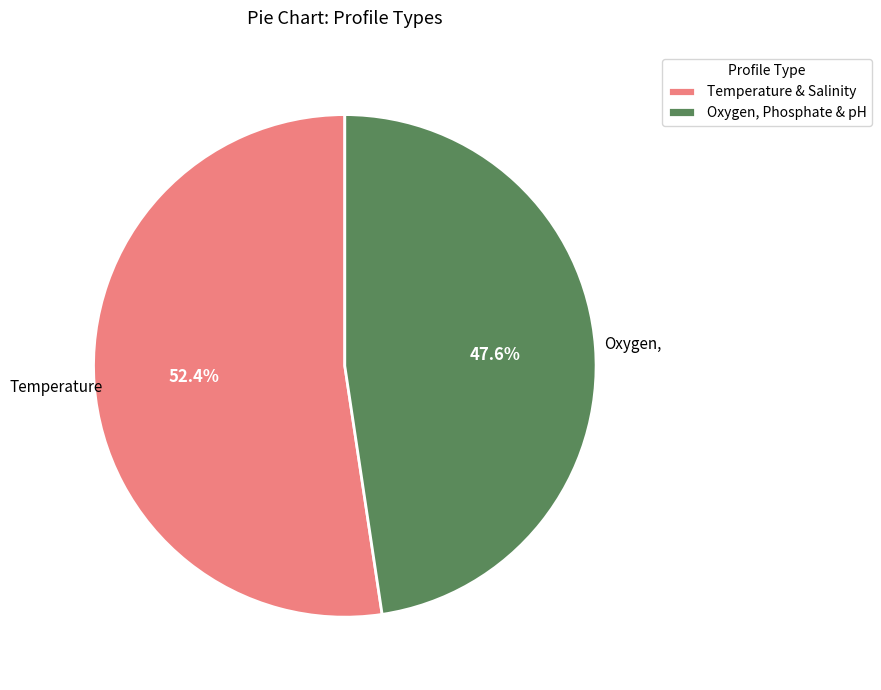

What portion of the pie excludes Temperature & Salinity?

47.6%